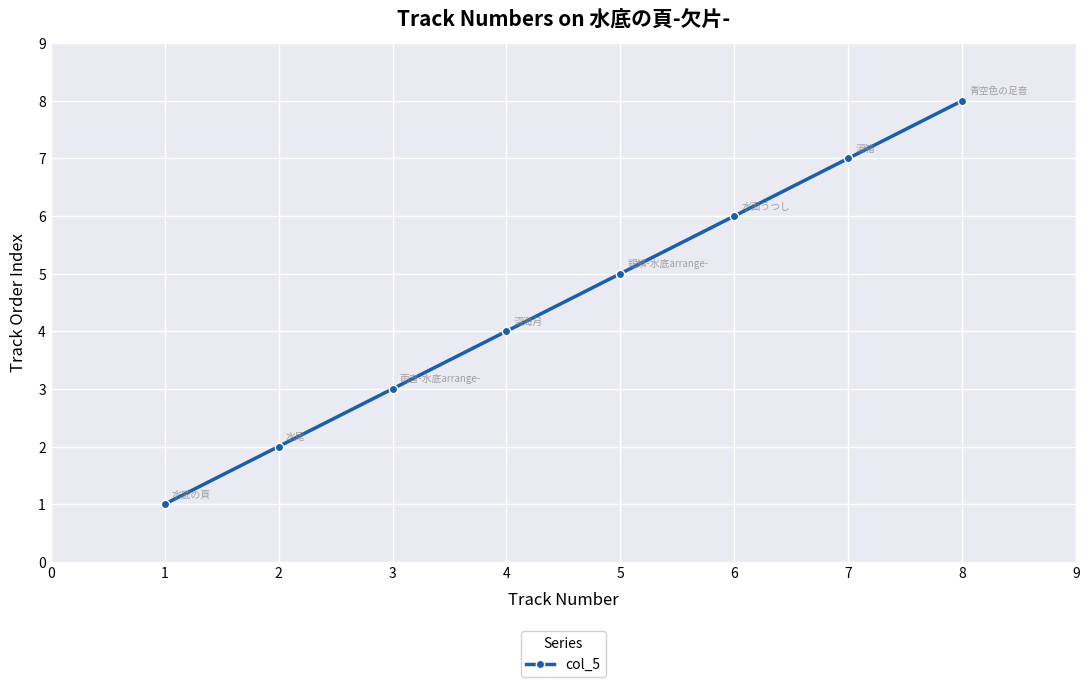

Approximately how many times larger is the value at 1 compared to 6?

0.2